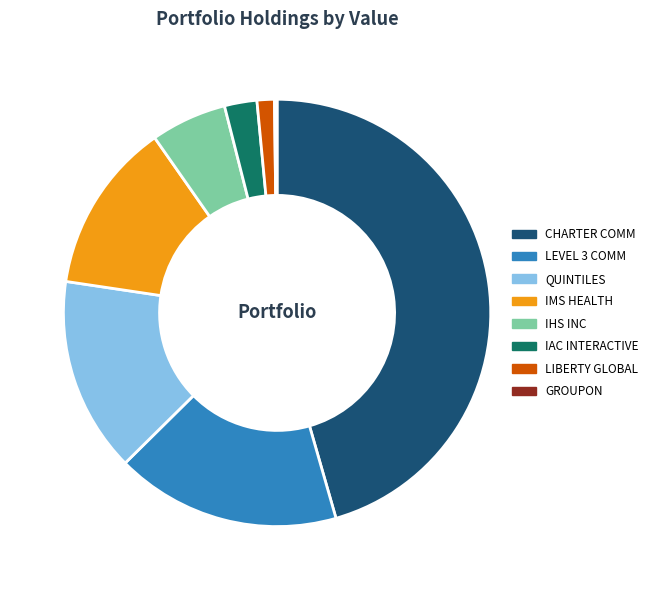

Is it true that IHS INC is 1% of the pie?

False